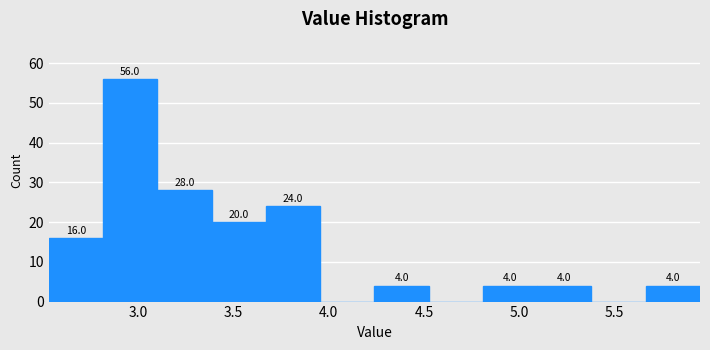

Which range on the x-axis has the tallest bar?

2.815 to 3.100